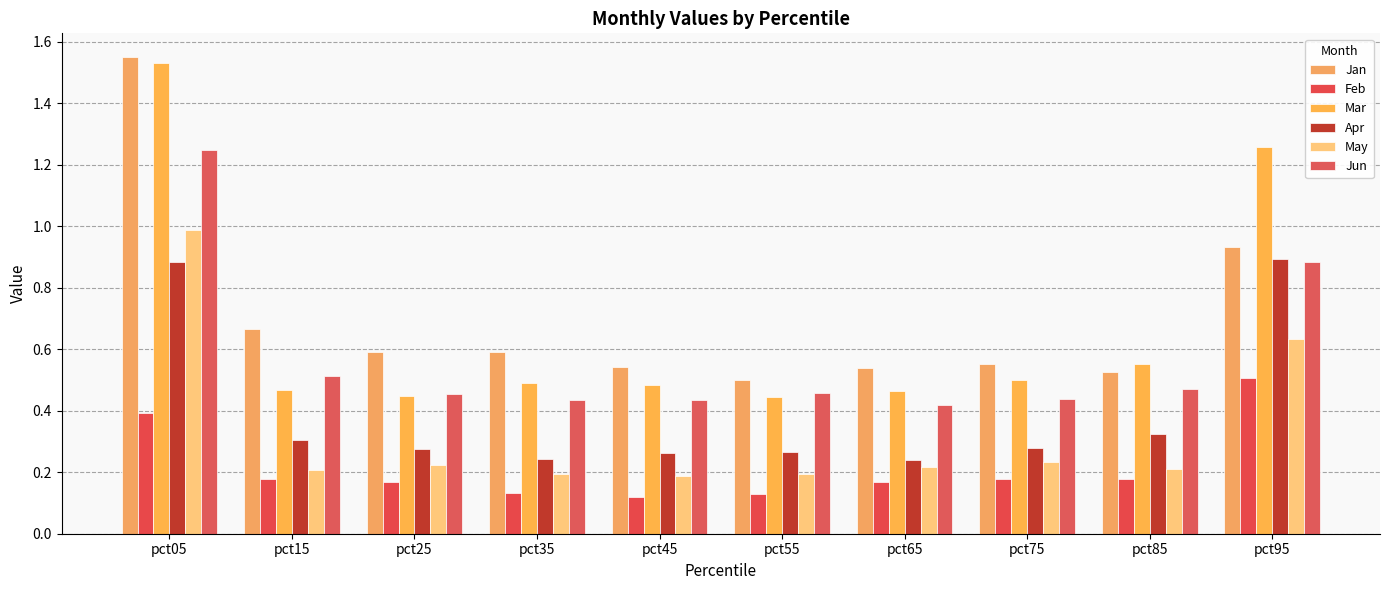

Is the value of Mar at pct75 greater than the value of Jan at pct75?

No